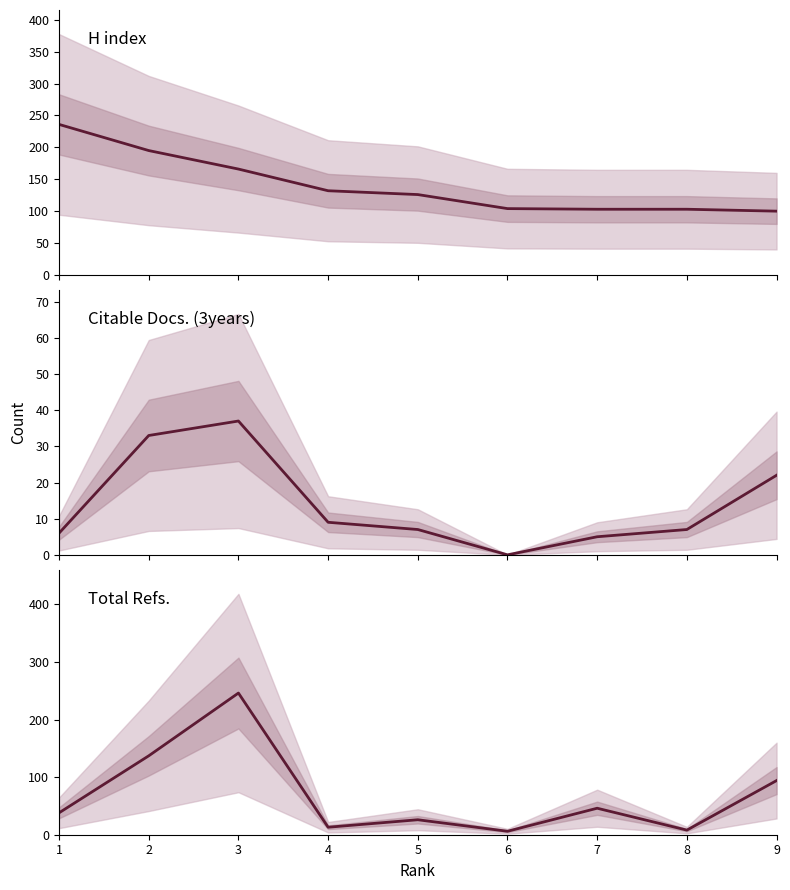

What is the greatest value displayed?

246